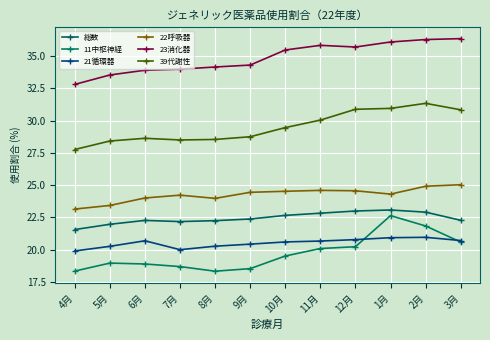

List the labels in order of 22呼吸器 value, largest first.

3月, 2月, 11月, 12月, 10月, 9月, 1月, 7月, 6月, 8月, 5月, 4月